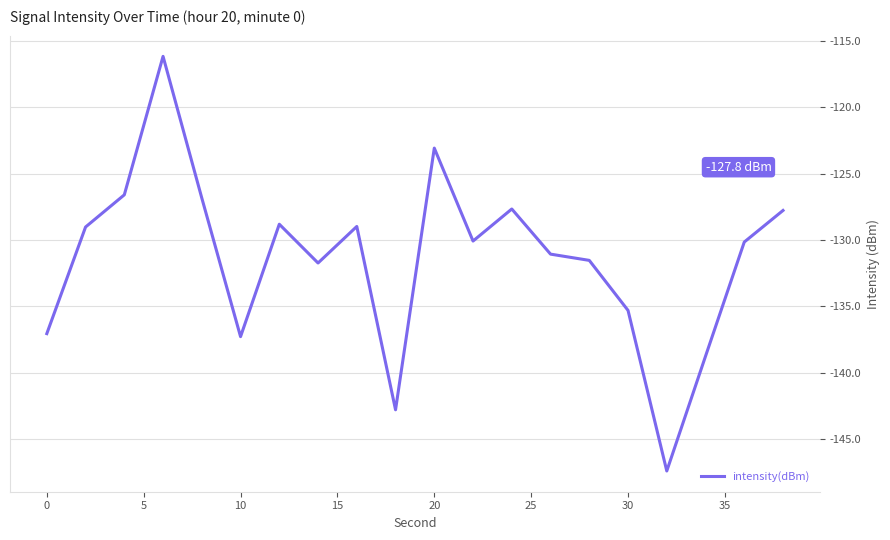

What is the difference between the maximum and minimum values?

31.3